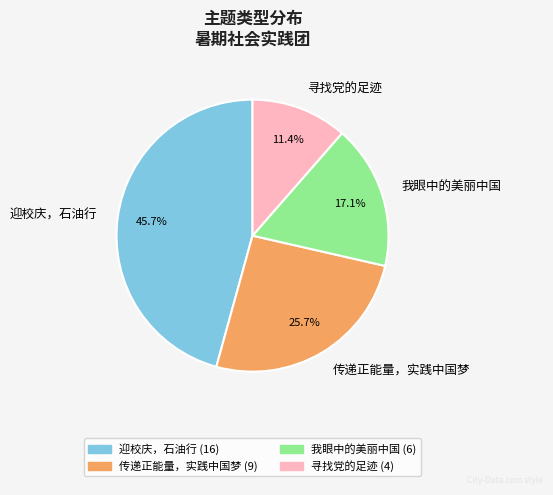

What is the largest slice in the pie chart?

迎校庆，石油行